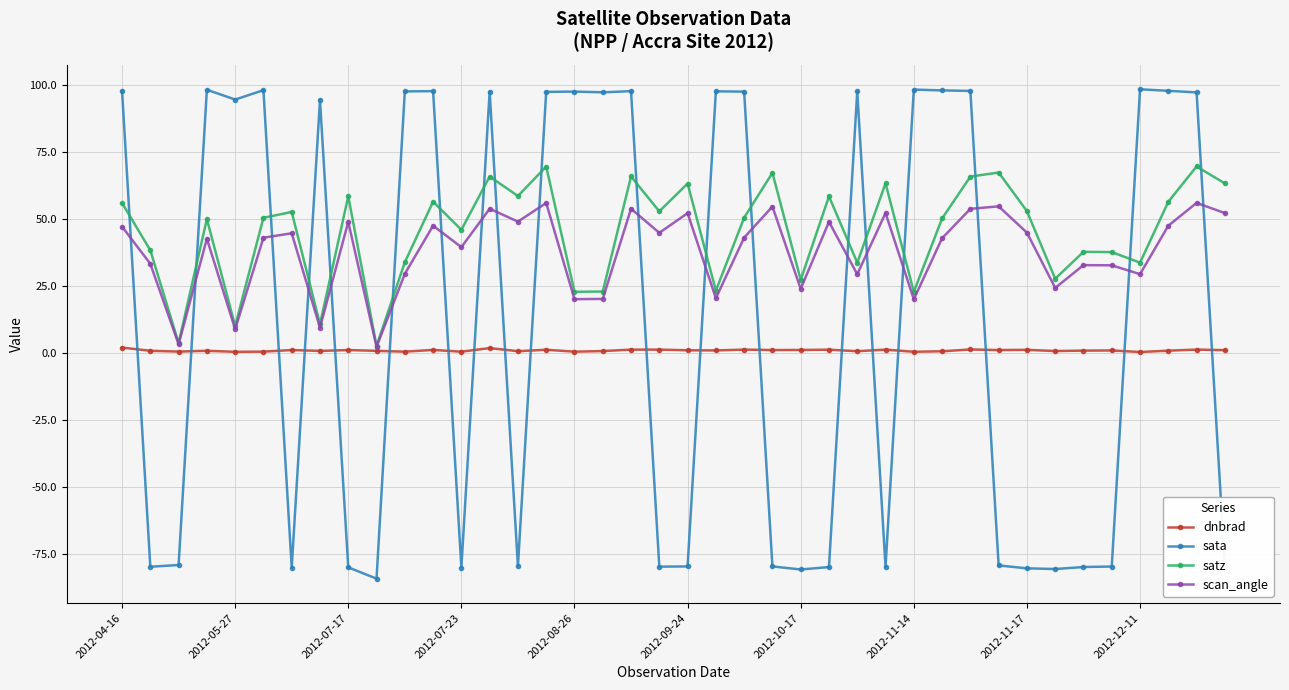

What is the minimum value for dnbrad?

0.4